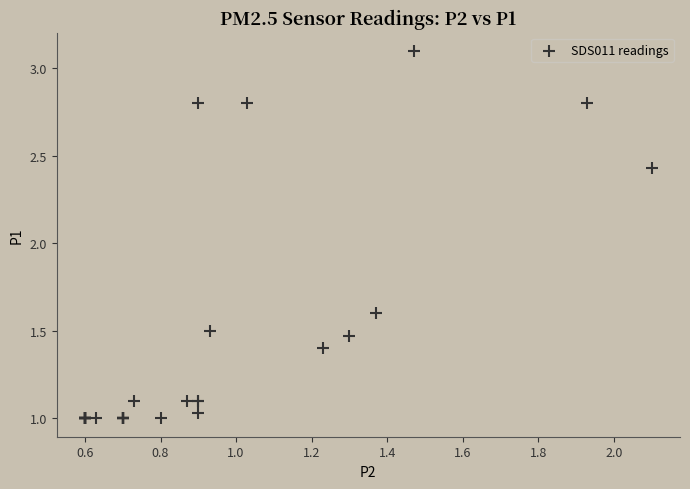

What Y value in the scatter plot is closest to 2?

1.6